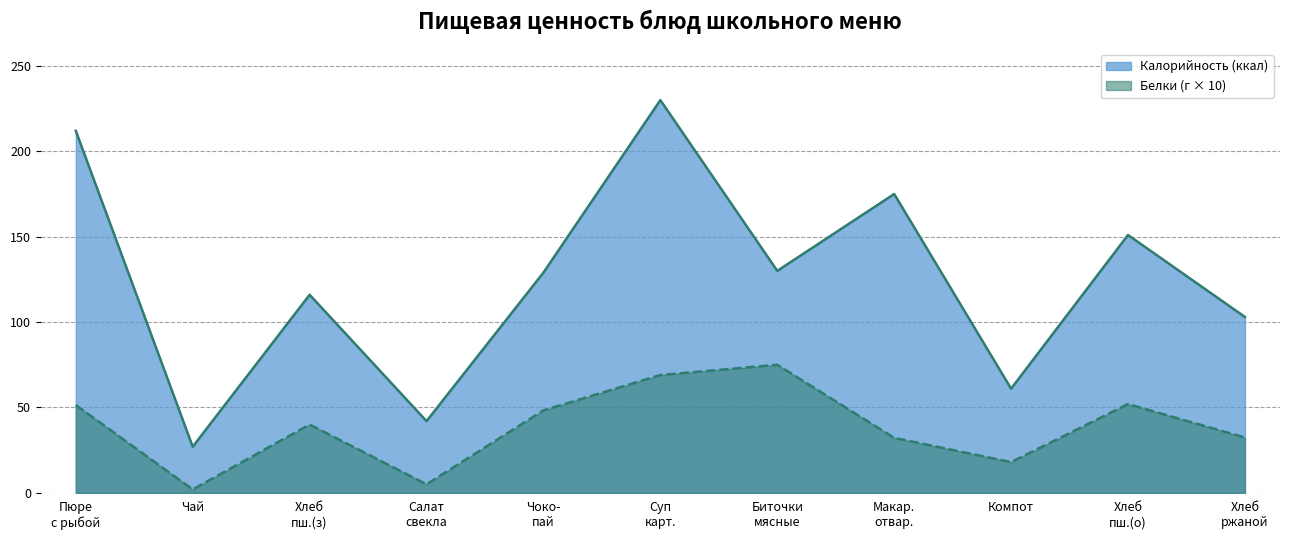

What position from the left is Суп карт.?

6